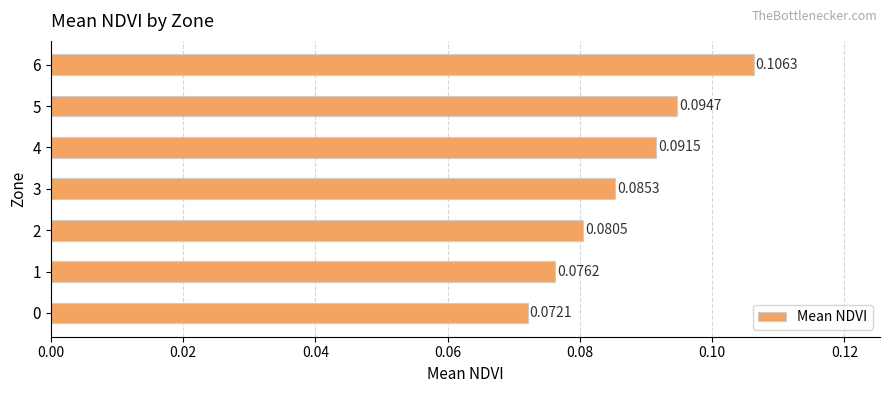

List the labels in order of value, largest first.

6, 5, 4, 3, 2, 1, 0